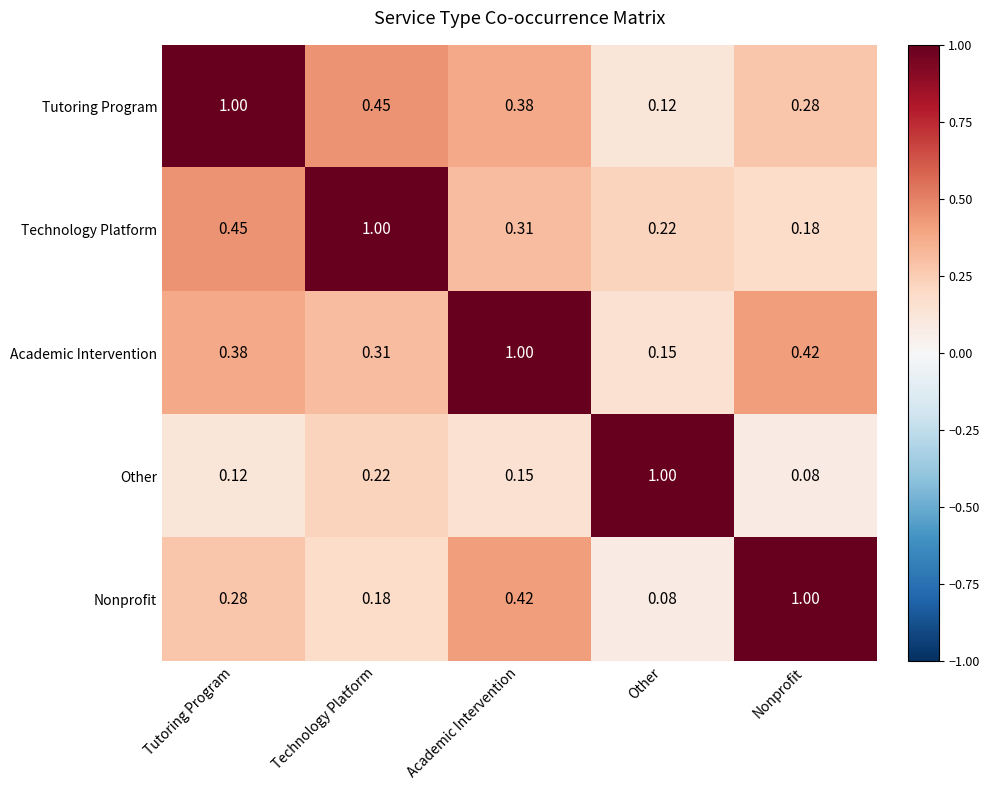

Rank the categories by Tutoring Program value from highest to lowest.

Tutoring Program, Technology Platform, Academic Intervention, Nonprofit, Other